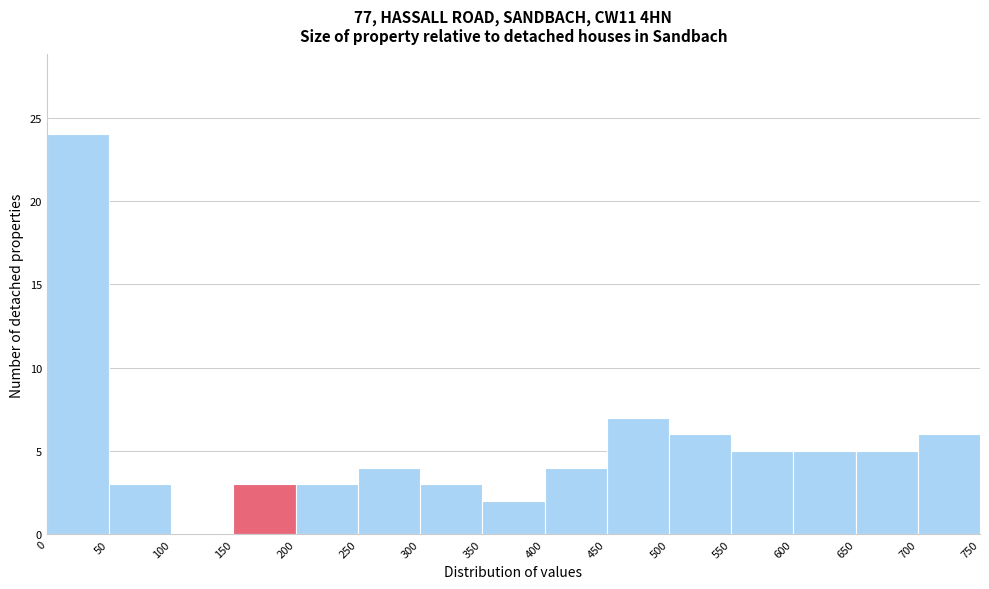

What is the height of the bar covering 50 to 100 on the x-axis? The values are not printed on the chart, so give them approximately, as read against the axis.

3